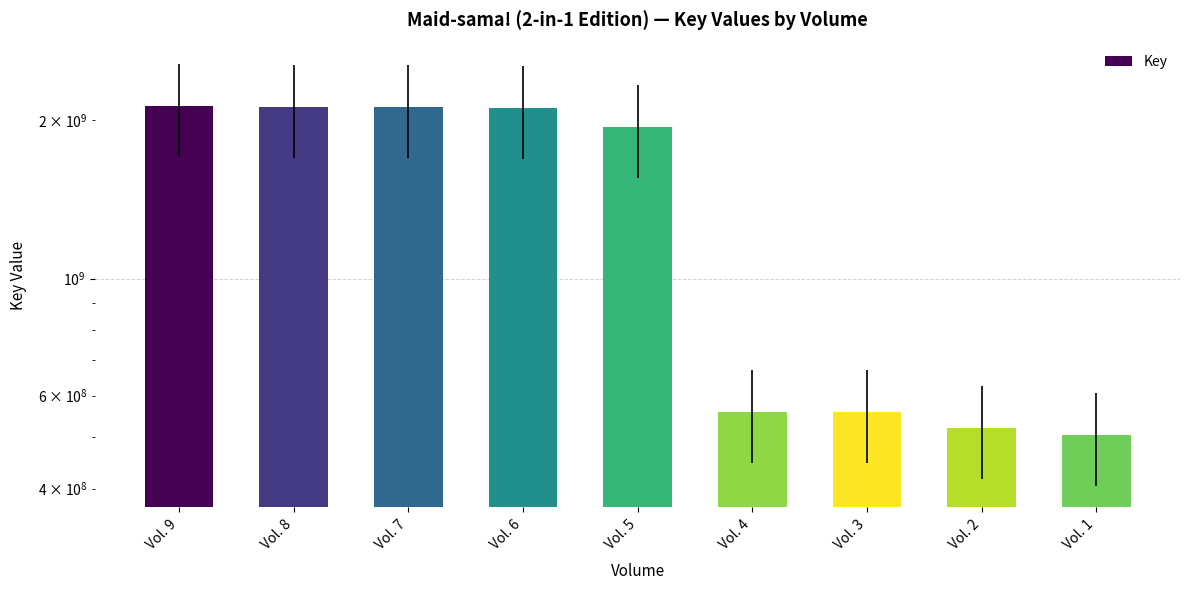

Where is the data nearest to the value 1317288551?

Vol. 5